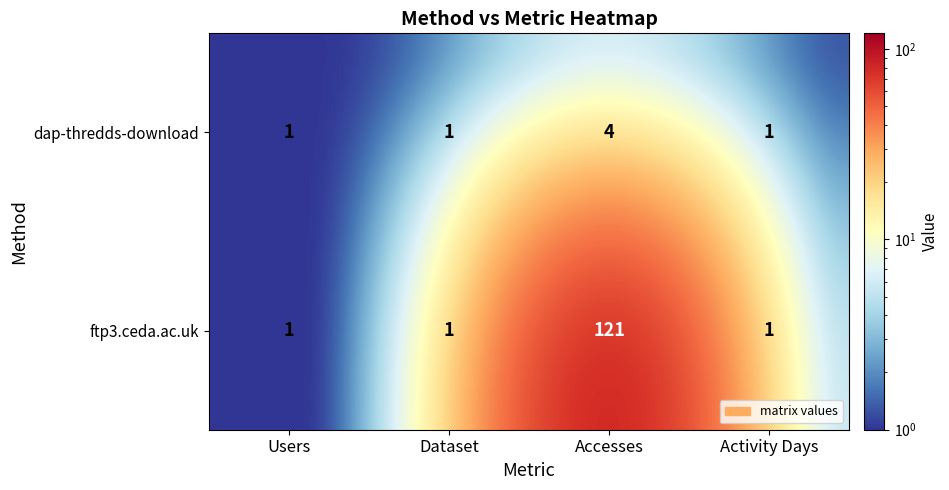

Which series has the widest spread of values?

ftp3.ceda.ac.uk